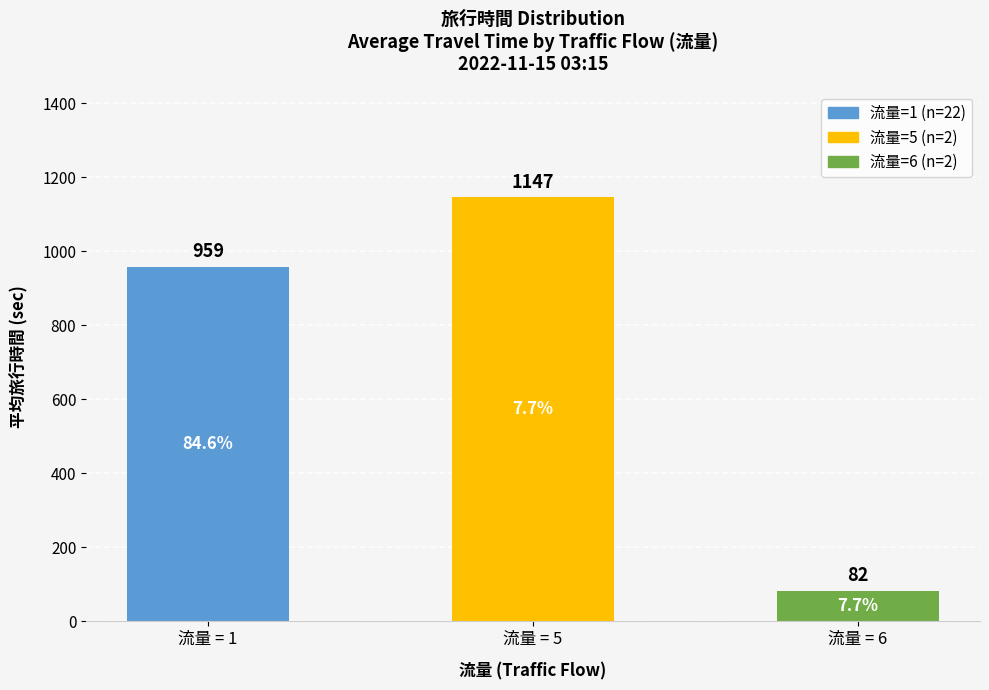

Rank the categories by value from lowest to highest.

流量 = 6, 流量 = 1, 流量 = 5